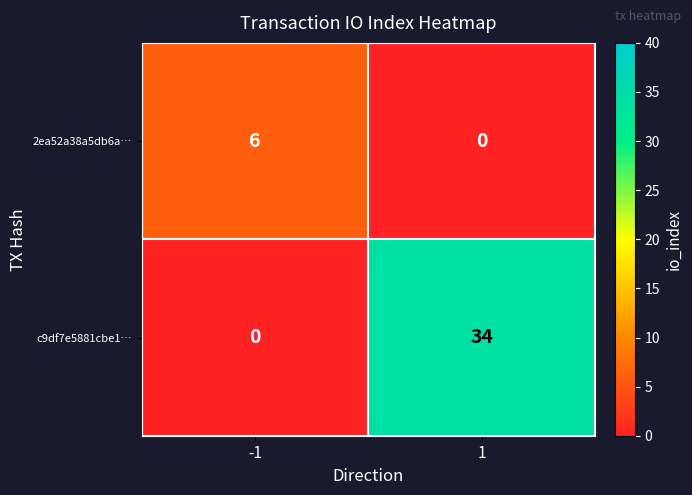

Reading left to right, extract all data points from this chart.

2ea52a38a5db6a…: 6	0
c9df7e5881cbe1…: 0	34